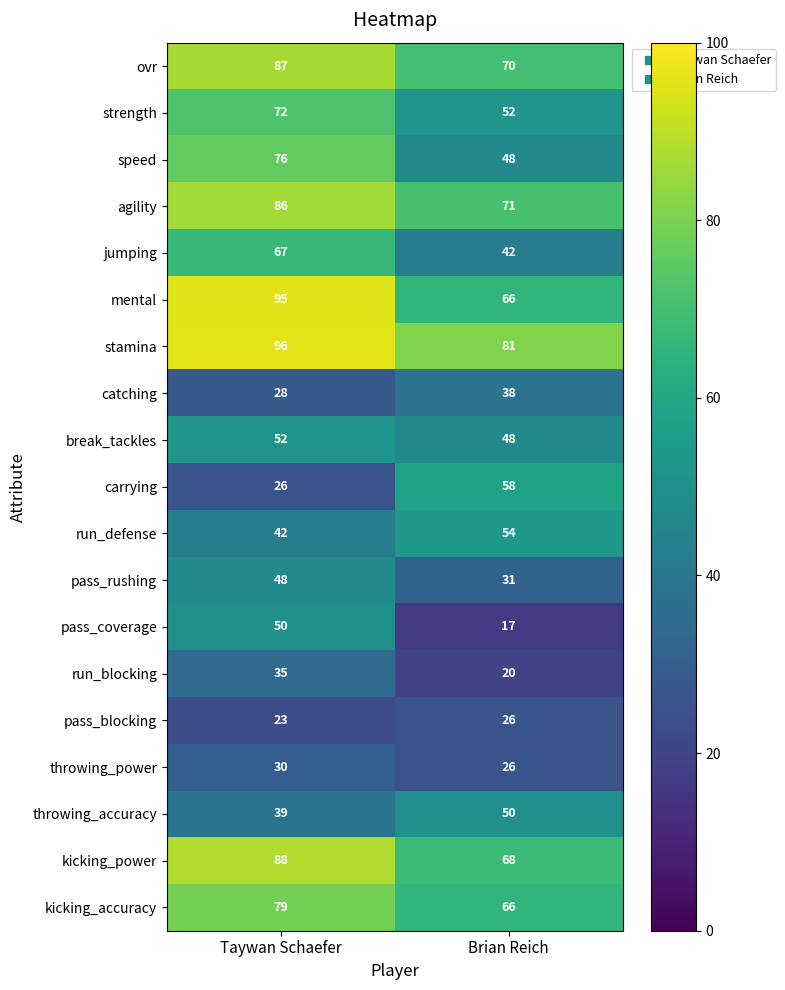

True or false: break_tackles has a value of 36 at Taywan Schaefer.

False